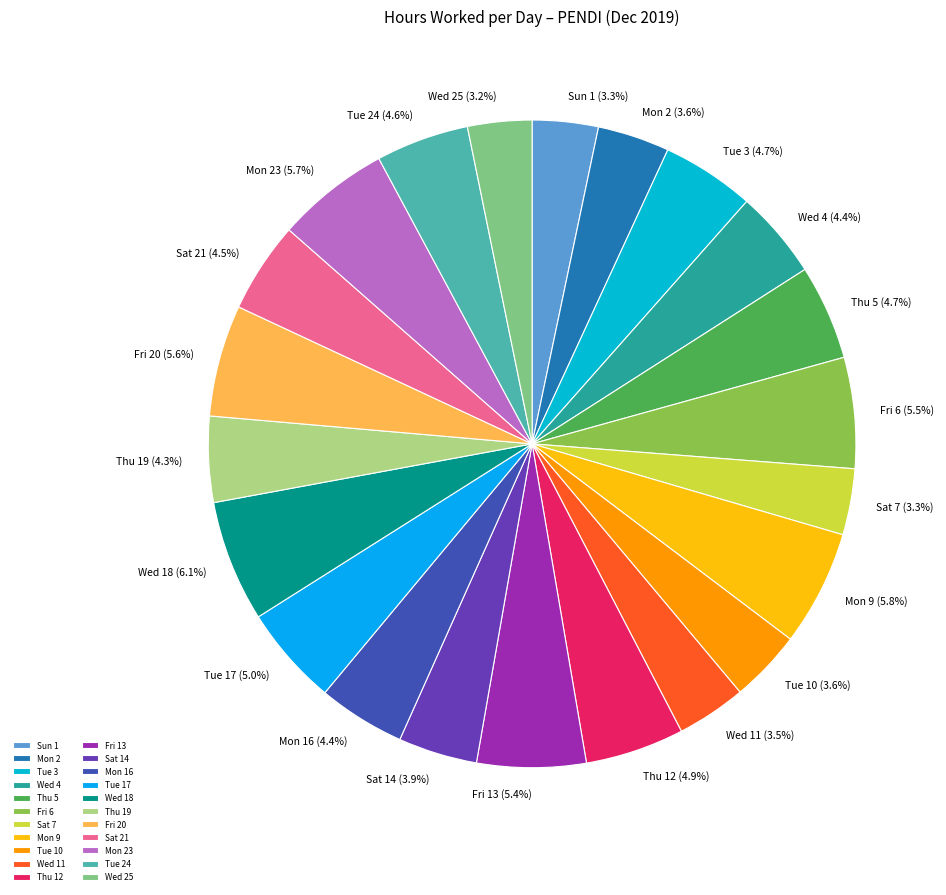

Is the sum of Fri 13 and Mon 9 greater than half?

No